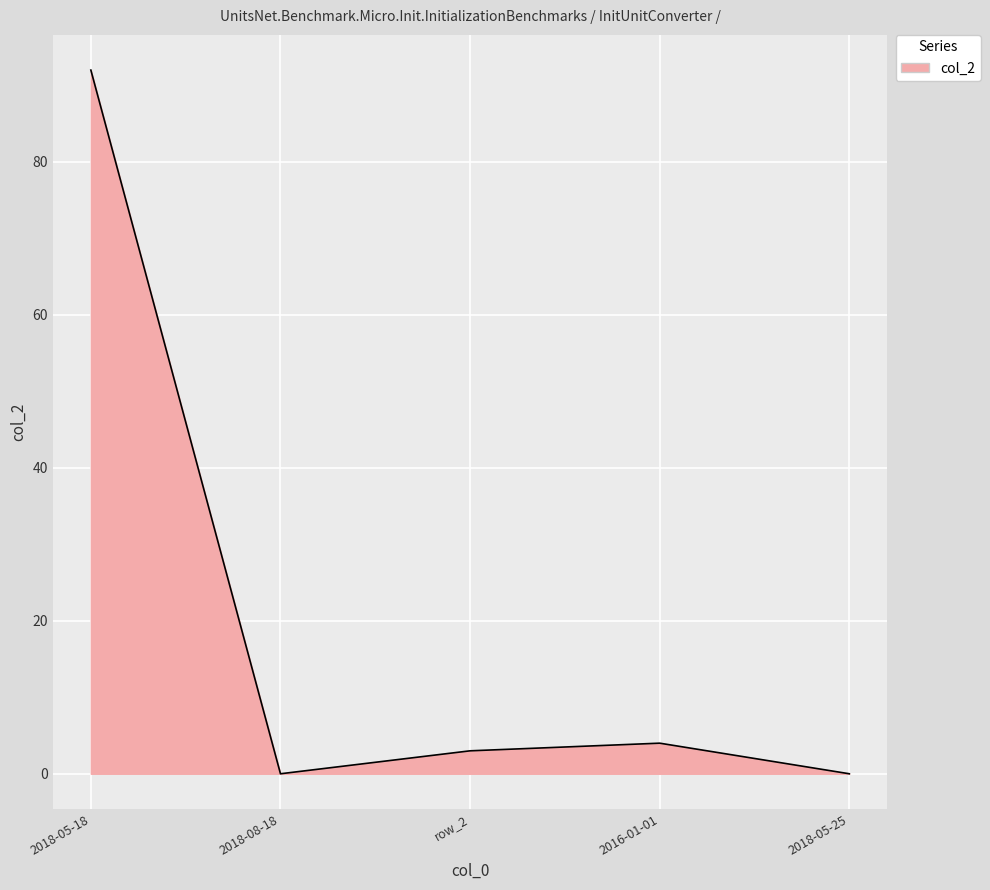

How many categories are shown in the chart?

5